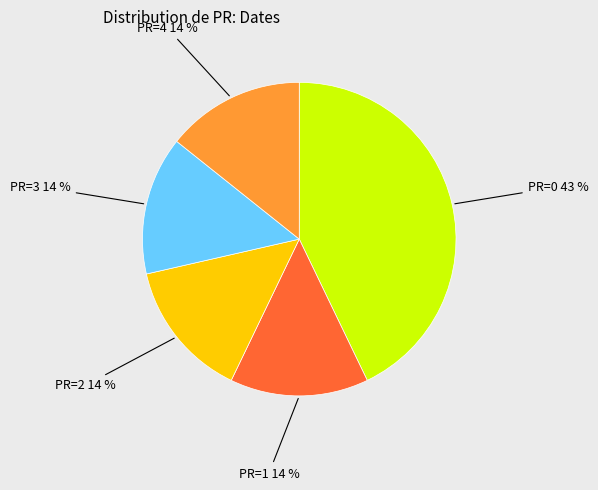

Do PR=0 and PR=4 together represent more than half of the pie?

Yes